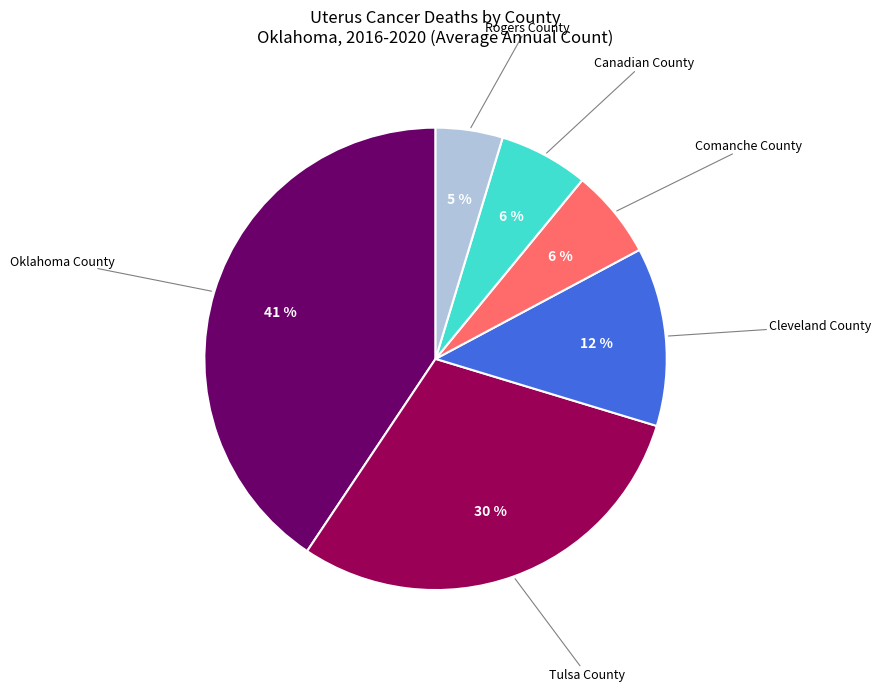

To the nearest percent, what portion does Comanche County represent?

6%